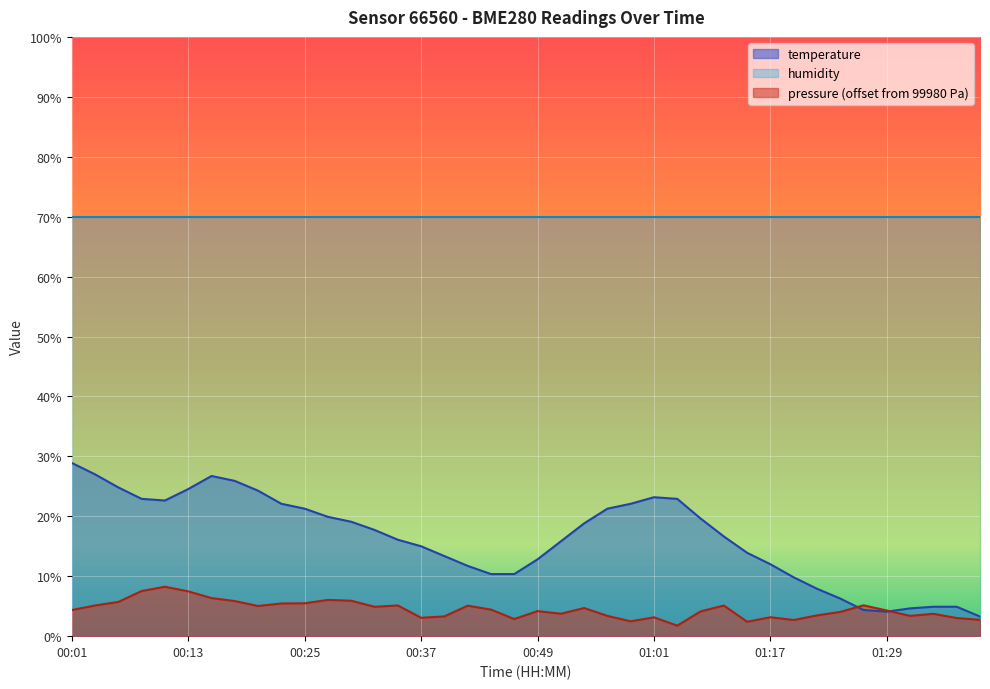

What is the difference between the pressure_norm values at 00:13 and 00:54?

2.8